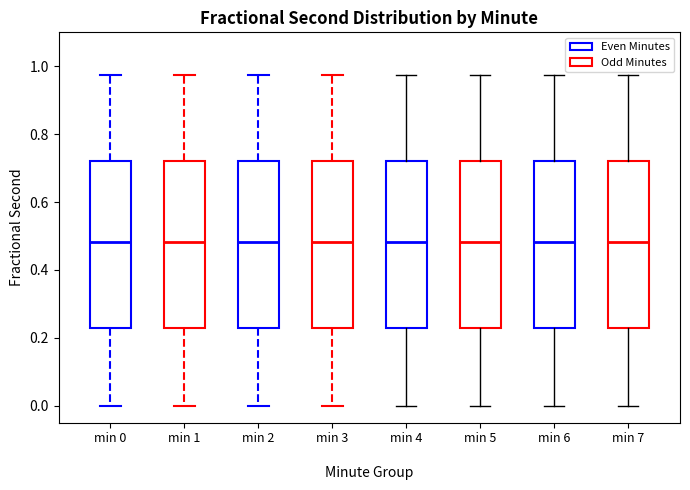

Reading left to right, transcribe this box plot: for each box, give where its median line is, the range the box spans, and where its two whiskers end, as read against the y-axis. The values are not printed on the chart, so give them approximately, as read against the axis.

min 0: median 0.48, box 0.24 to 0.72, whiskers 0.00 to 0.98
min 1: median 0.48, box 0.24 to 0.72, whiskers 0.00 to 0.98
min 2: median 0.48, box 0.24 to 0.72, whiskers 0.00 to 0.98
min 3: median 0.48, box 0.24 to 0.72, whiskers 0.00 to 0.98
min 4: median 0.48, box 0.24 to 0.72, whiskers 0.00 to 0.98
min 5: median 0.48, box 0.24 to 0.72, whiskers 0.00 to 0.98
min 6: median 0.48, box 0.24 to 0.72, whiskers 0.00 to 0.98
min 7: median 0.48, box 0.24 to 0.72, whiskers 0.00 to 0.98